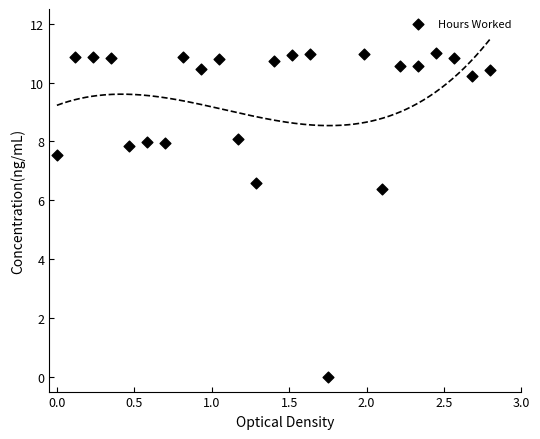

What is the range of Y values (max minus min)?

11.0